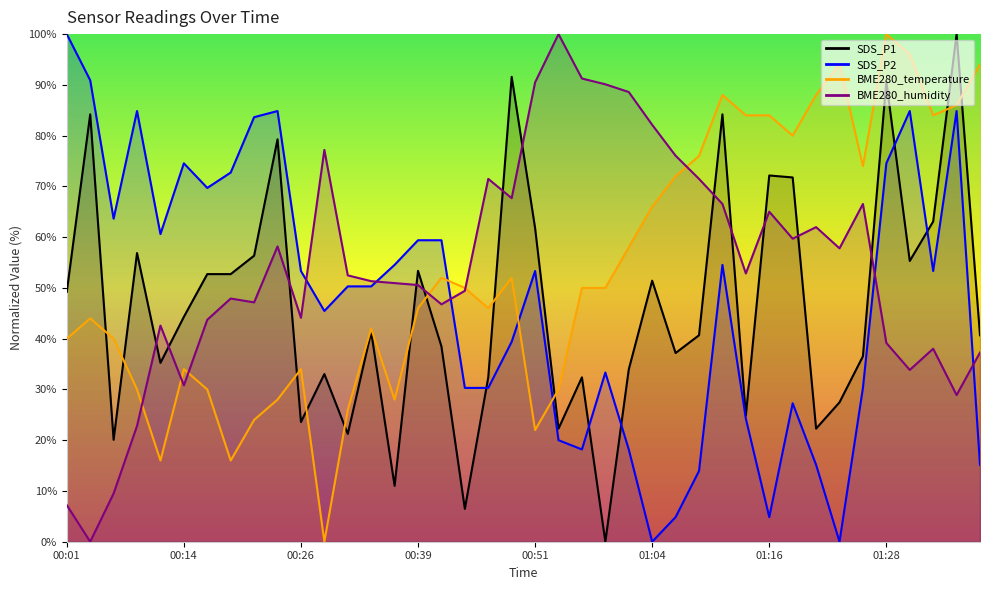

What is the difference between the SDS_P1 values at 01:21 and 00:34?

19.0